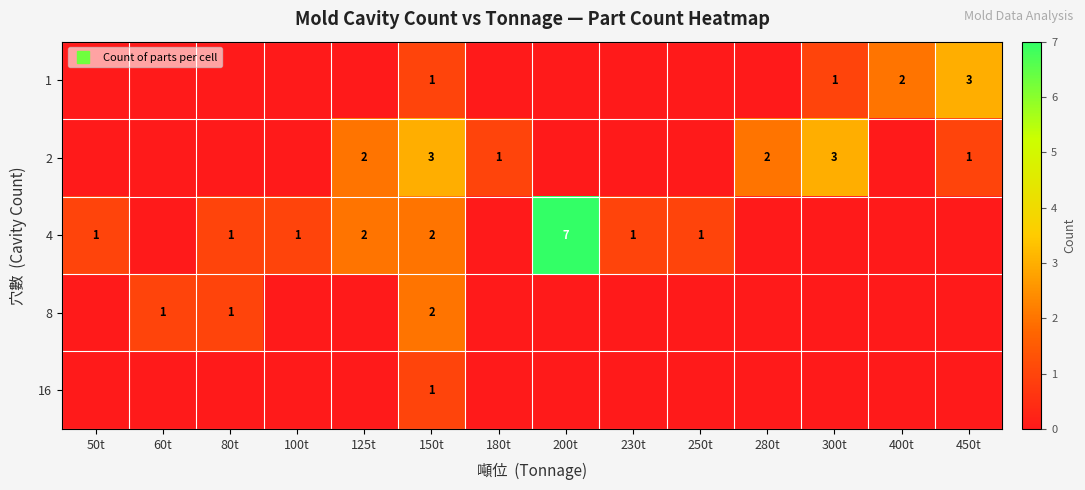

Is the value of 16 at 250t greater than the value of 2 at 60t?

No